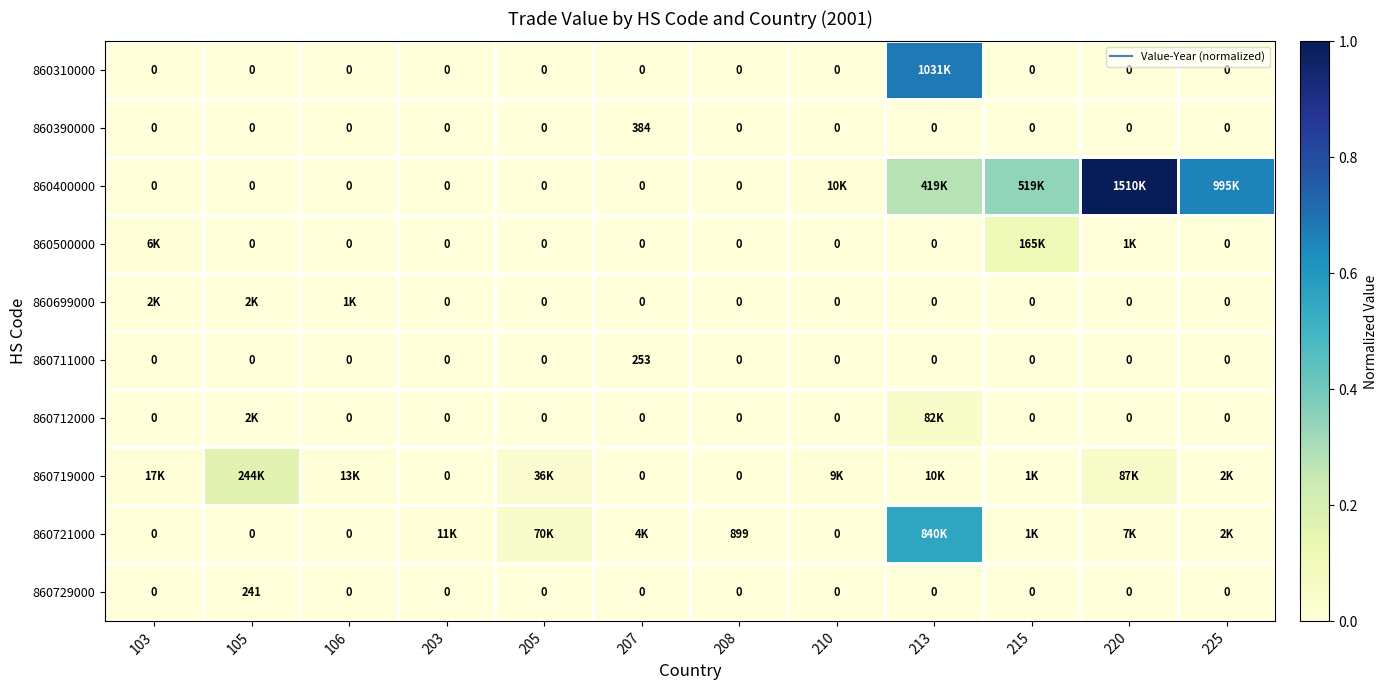

What is the maximum value shown in the chart?

1.0